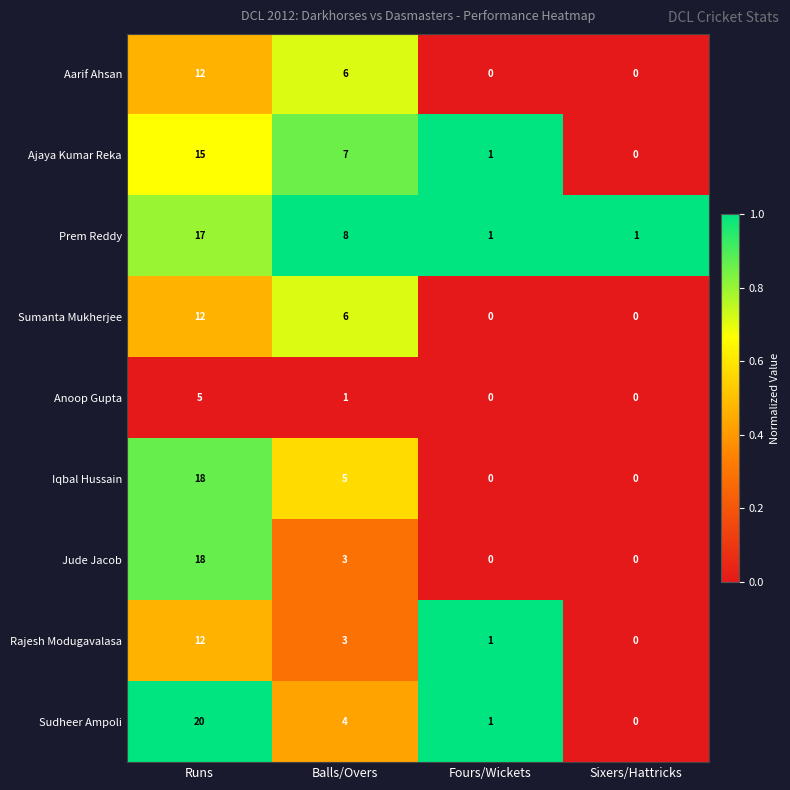

Count the number of categories in the chart.

4